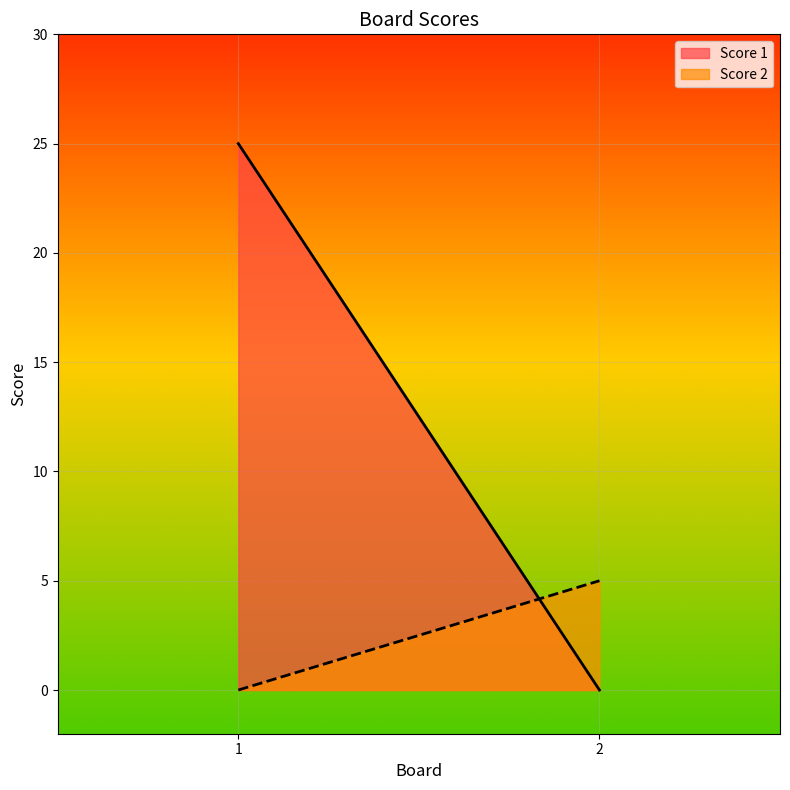

The value of Score 1 at 2 is 0. True or false?

True